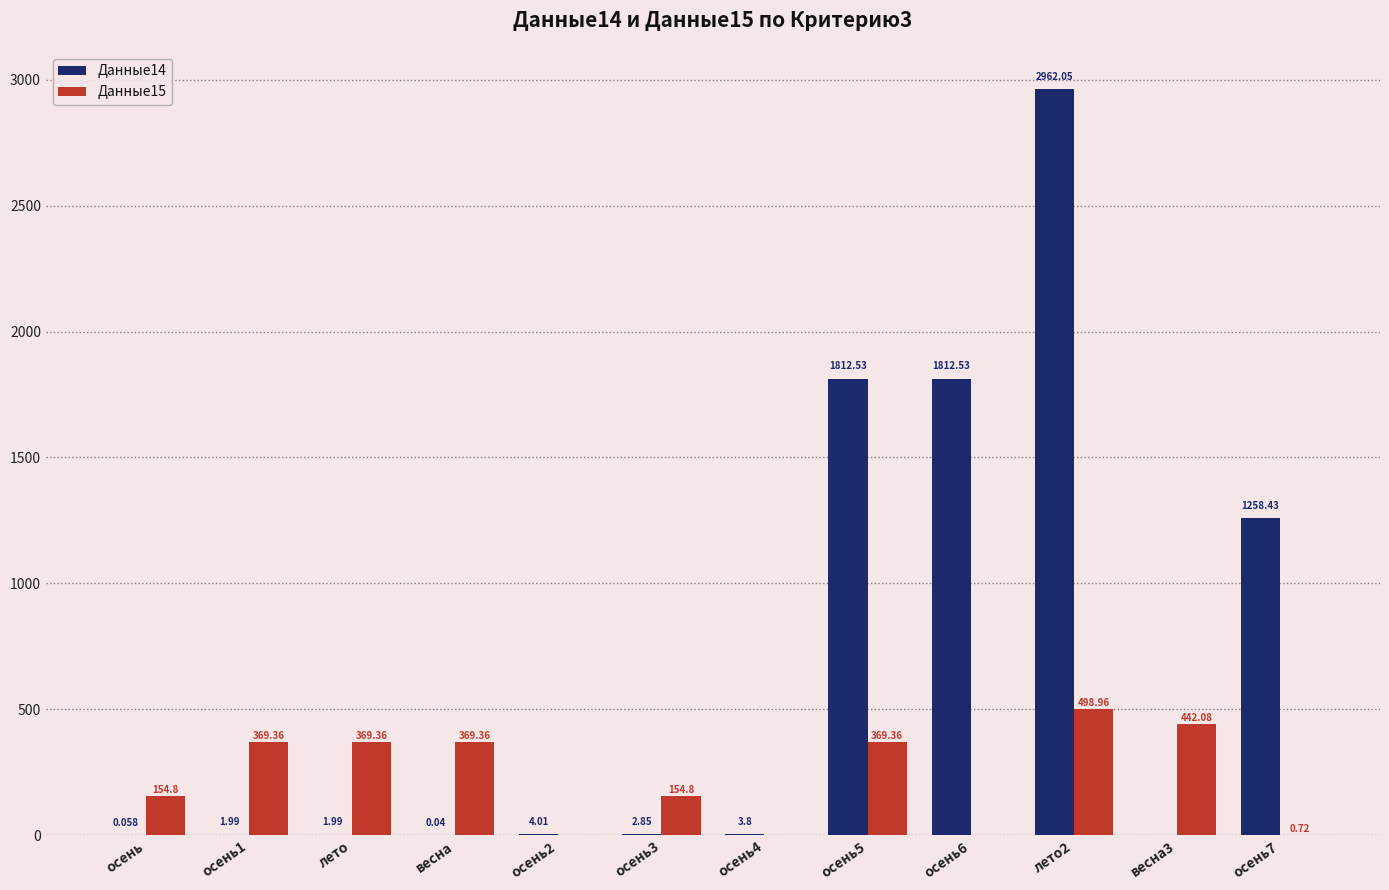

What is the total value across all series at осень5?

2181.9